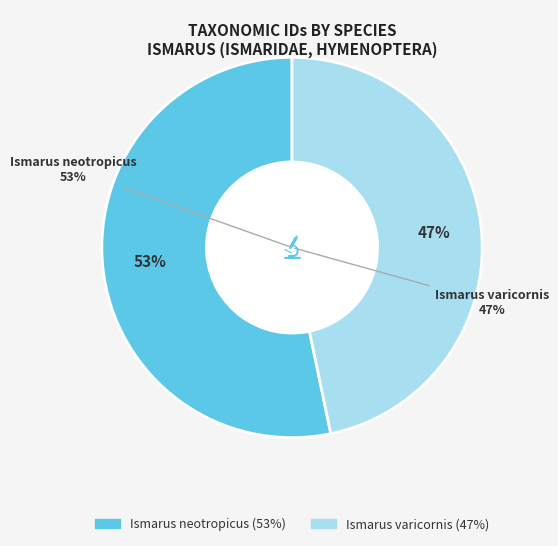

What is the smallest slice in the pie chart?

Ismarus varicornis